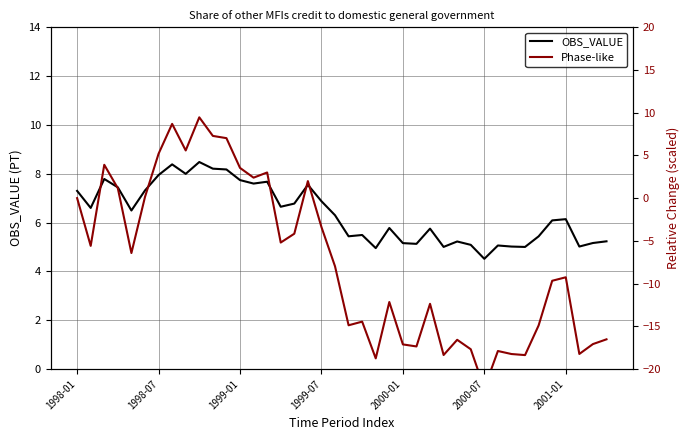

Reading left to right, transcribe all the data shown in this chart.

OBS_VALUE: 7.3	6.6	7.8	7.4	6.5	7.3	7.9	8.4	8.0	8.5	8.2	8.2	7.7	7.6	7.7	6.6	6.8	7.5	6.9	6.3	5.4	5.5	5.0	5.8	5.2	5.1	5.8	5.0	5.2	5.1	4.5	5.1	5.0	5.0	5.4	6.1	6.1	5.0	5.2	5.2
Phase-like: 0.0	-5.6	3.9	1.2	-6.4	0.1	5.2	8.7	5.6	9.5	7.3	7.0	3.5	2.4	3.0	-5.2	-4.2	2.0	-3.4	-8.0	-14.9	-14.5	-18.8	-12.2	-17.1	-17.4	-12.4	-18.4	-16.6	-17.7	-22.3	-17.9	-18.2	-18.4	-14.9	-9.7	-9.3	-18.2	-17.1	-16.5